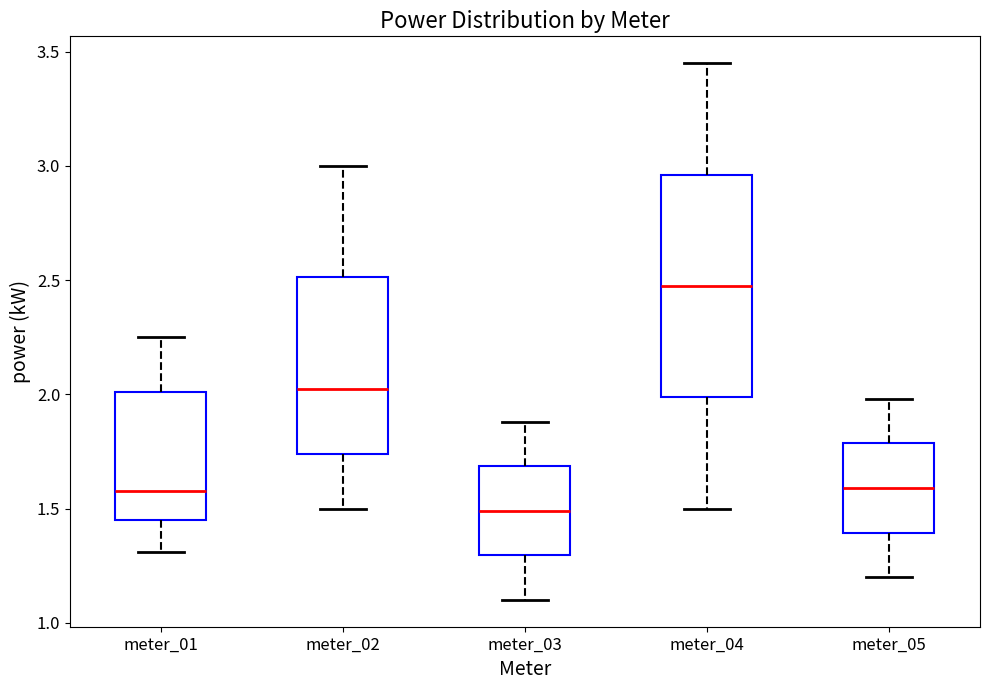

Reading left to right, read every box against the y-axis: the position of its median line, the range the box covers, and the ends of its whiskers. The values are not printed on the chart, so give them approximately, as read against the axis.

meter_01: median 1.60, box 1.45 to 2.00, whiskers 1.30 to 2.25
meter_02: median 2.05, box 1.75 to 2.50, whiskers 1.50 to 3.00
meter_03: median 1.50, box 1.30 to 1.70, whiskers 1.10 to 1.90
meter_04: median 2.50, box 2.00 to 2.95, whiskers 1.50 to 3.45
meter_05: median 1.60, box 1.40 to 1.80, whiskers 1.20 to 2.00